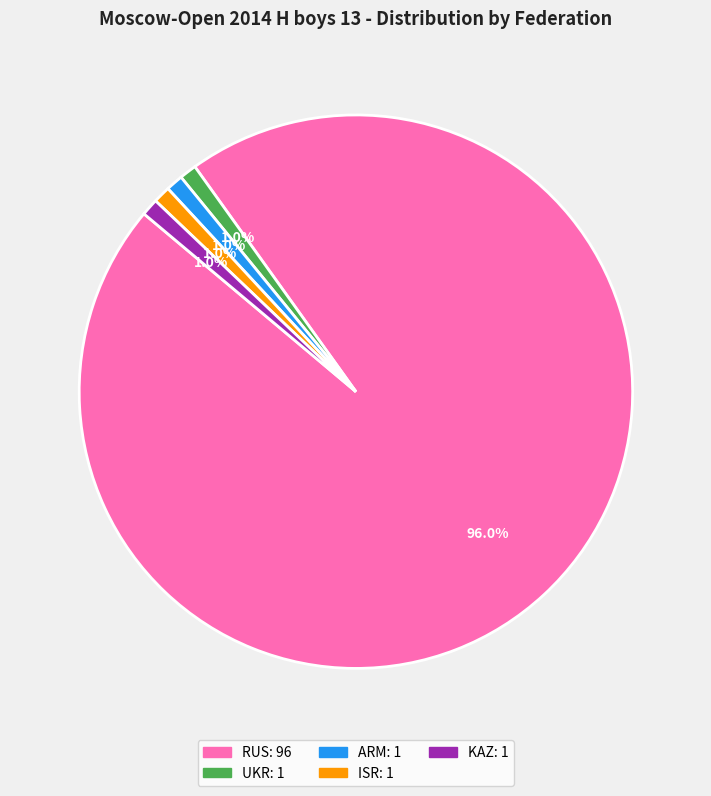

To the nearest percent, what portion does ARM represent?

1%